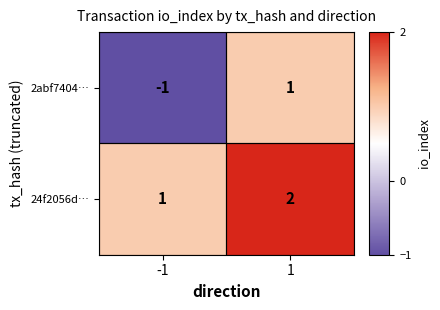

List the series in order of their overall mean, highest first.

24f2056d…, 2abf7404…